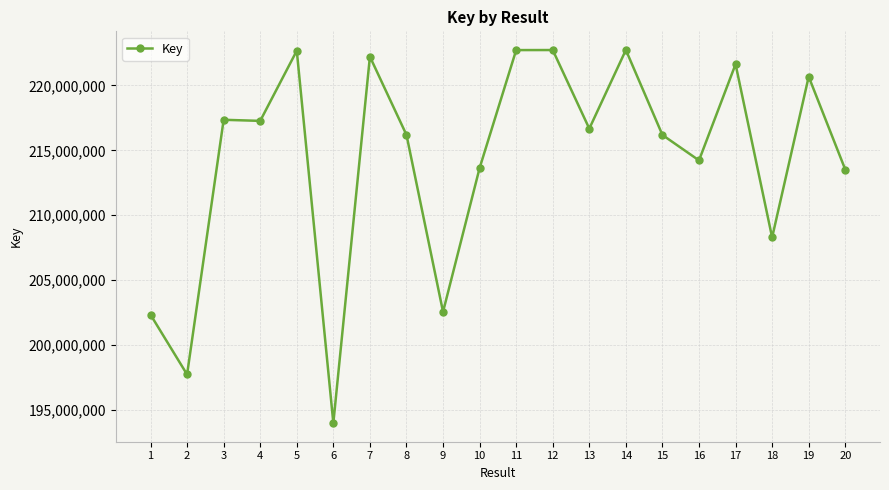

What is the sum of the values at 6 and 8?

410163438